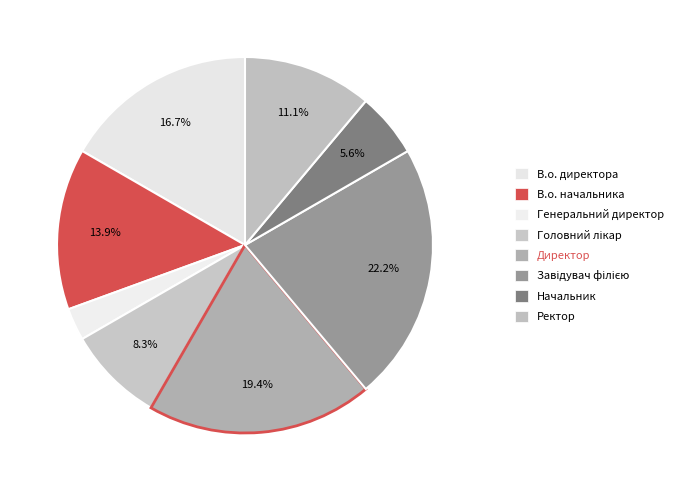

Does any single category account for the majority?

No